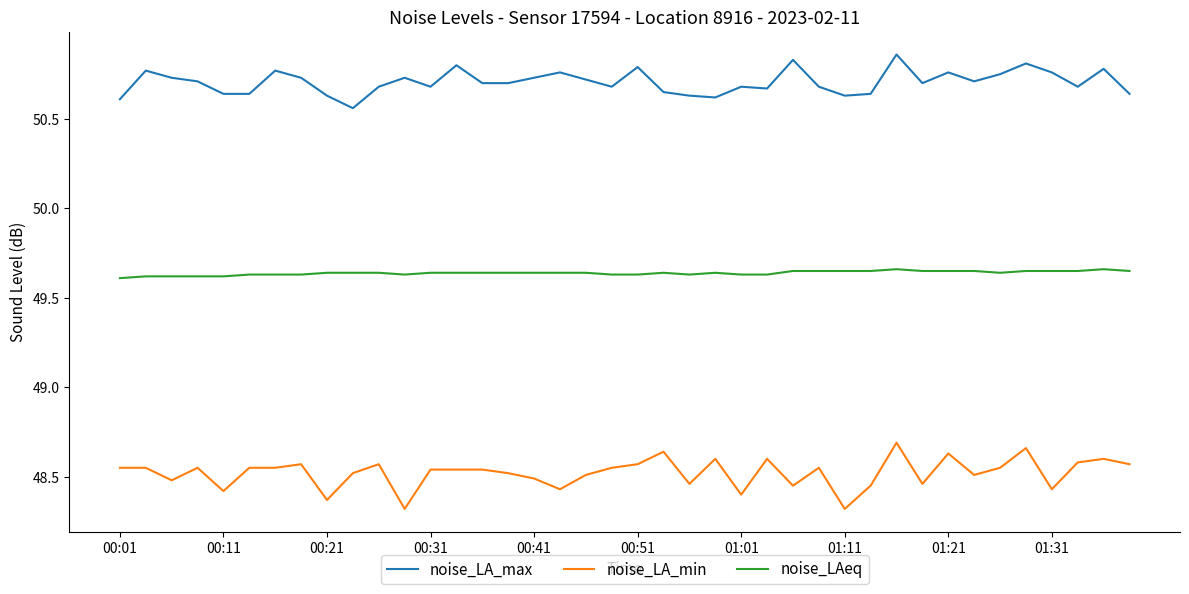

List the series in order of their peak value, lowest first.

noise_LA_min, noise_LAeq, noise_LA_max